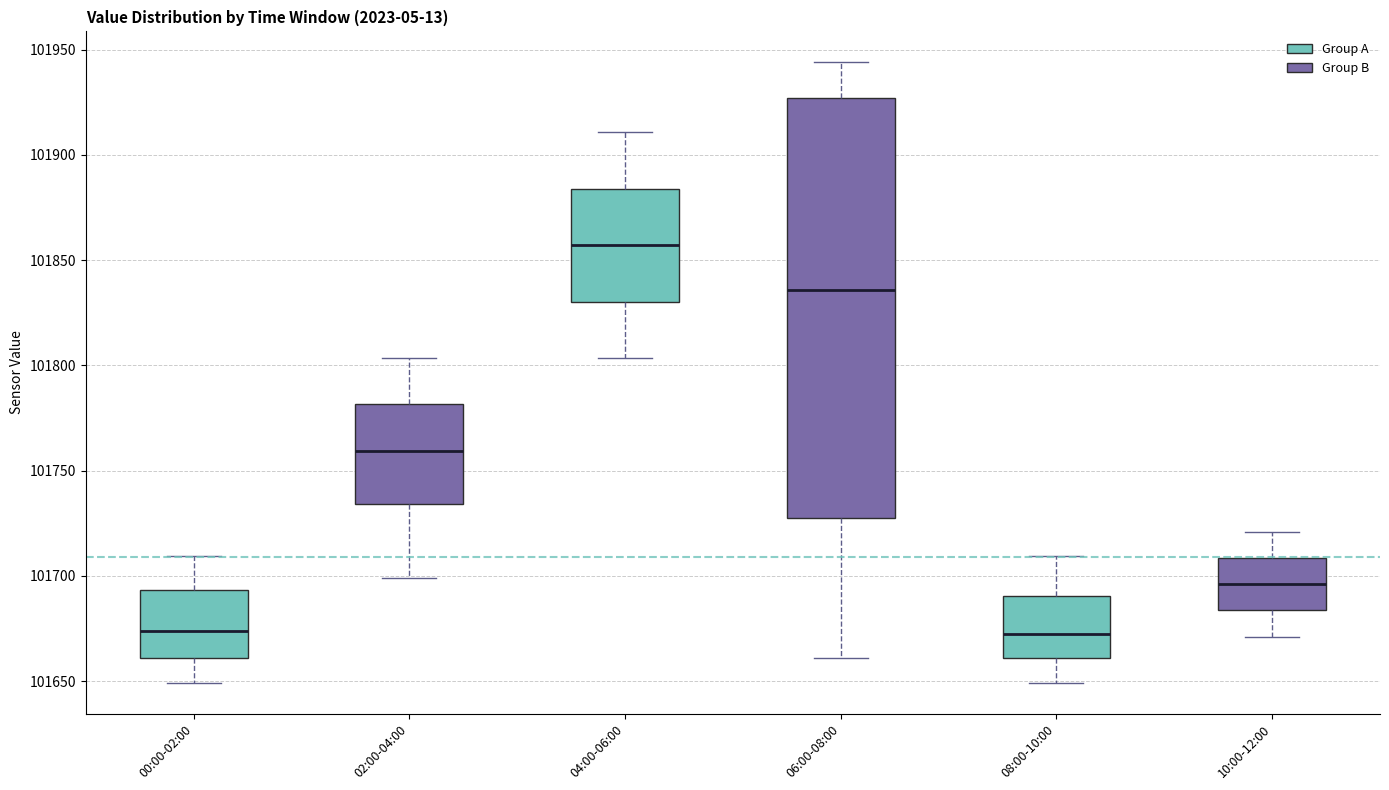

Reading left to right, read every box against the y-axis: the position of its median line, the range the box covers, and the ends of its whiskers. The values are not printed on the chart, so give them approximately, as read against the axis.

00:00-02:00: median 101675, box 101660 to 101695, whiskers 101650 to 101710
02:00-04:00: median 101760, box 101735 to 101780, whiskers 101700 to 101805
04:00-06:00: median 101855, box 101830 to 101885, whiskers 101805 to 101910
06:00-08:00: median 101835, box 101730 to 101925, whiskers 101660 to 101945
08:00-10:00: median 101670, box 101660 to 101690, whiskers 101650 to 101710
10:00-12:00: median 101695, box 101685 to 101710, whiskers 101670 to 101720